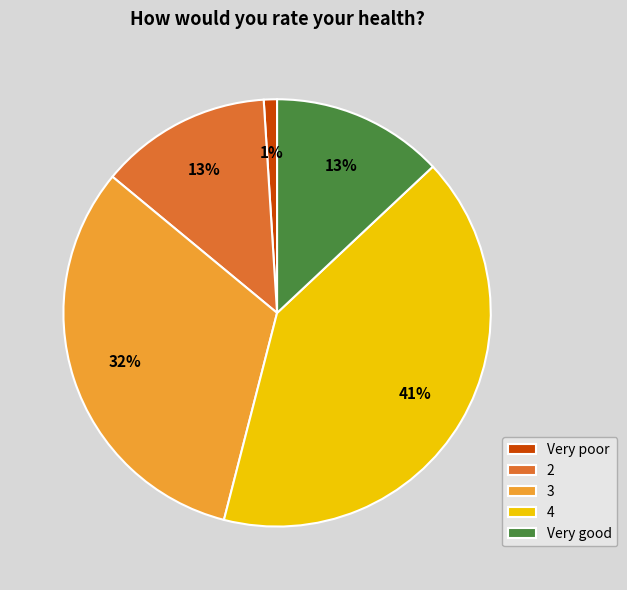

The Very poor slice represents 1% of the pie. True or false?

True